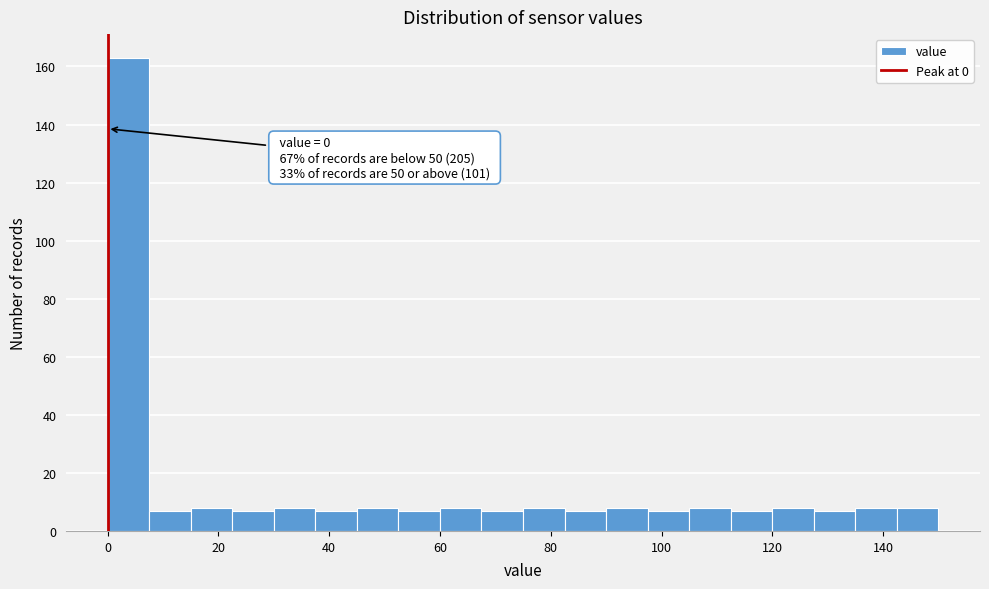

Around what value on the x-axis is the tallest bar? Give the approximate position of its centre, as read against the axis.

4